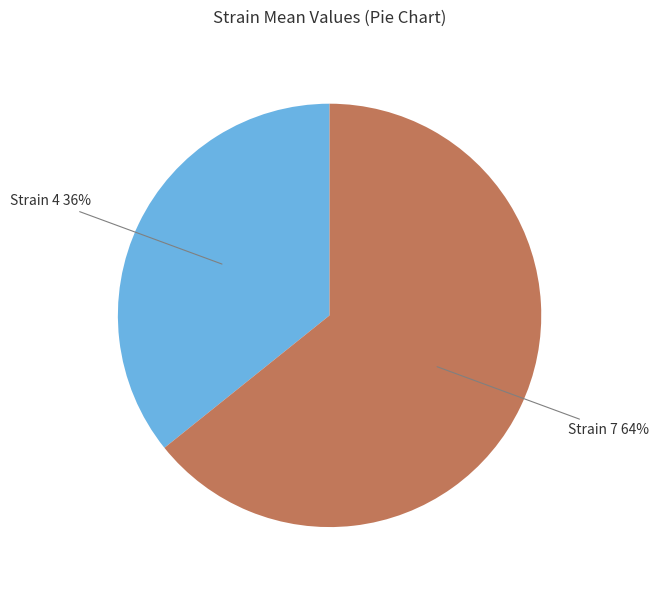

Is there any slice that represents more than half of the pie?

Yes